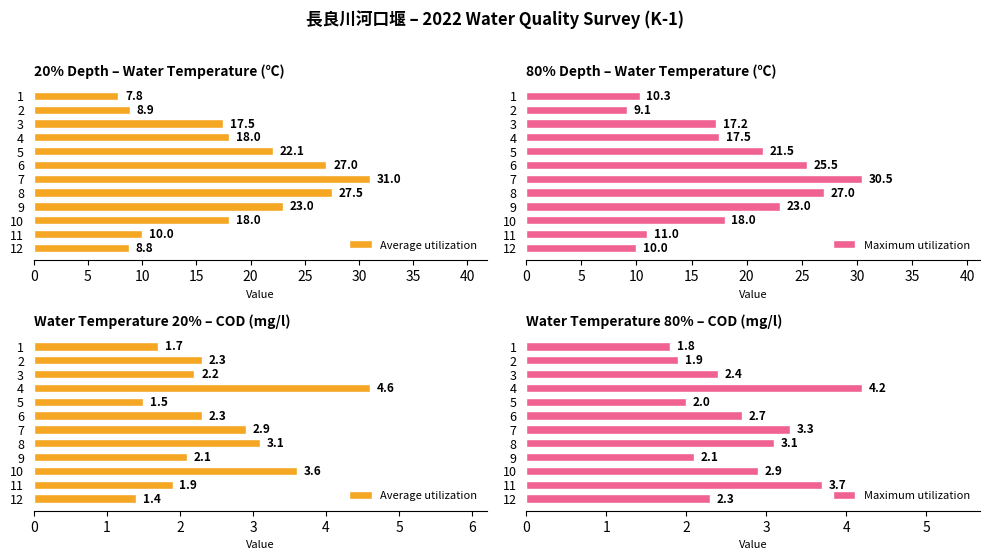

How many data points in Average utilization are less than 2?

4